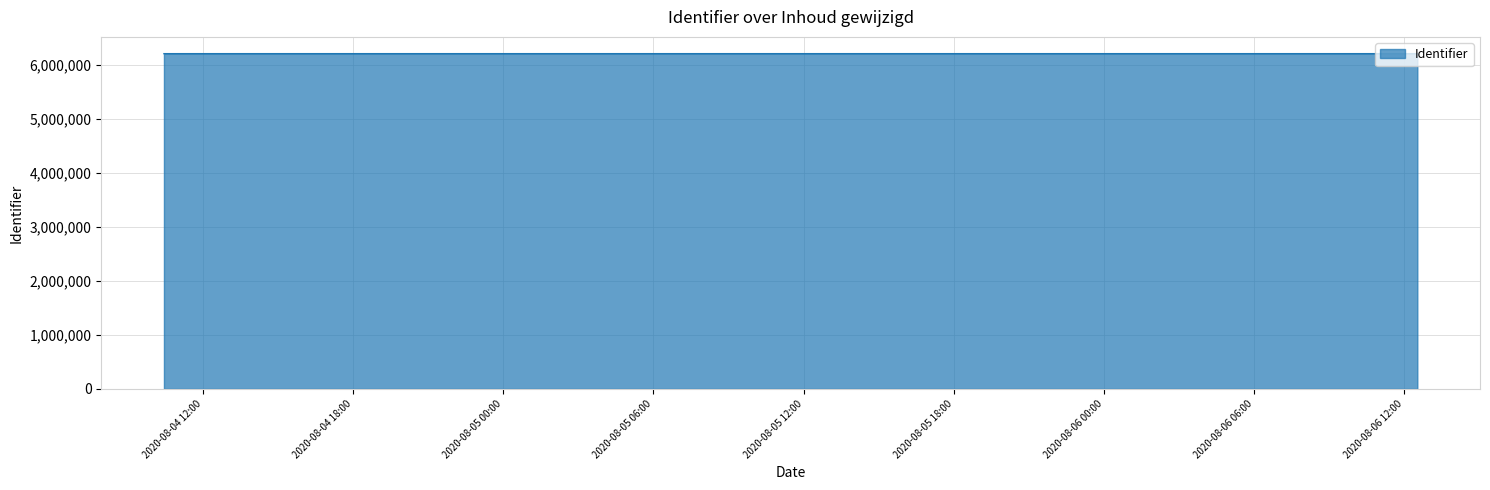

What is the maximum value shown in the chart?

6204454